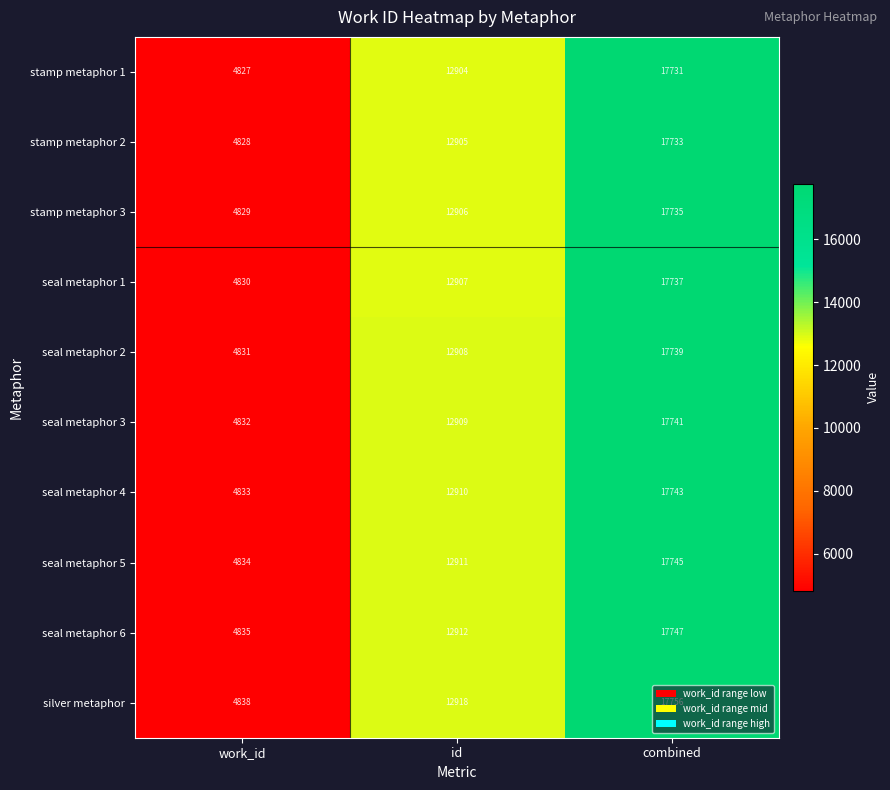

What is the greatest value displayed?

17756